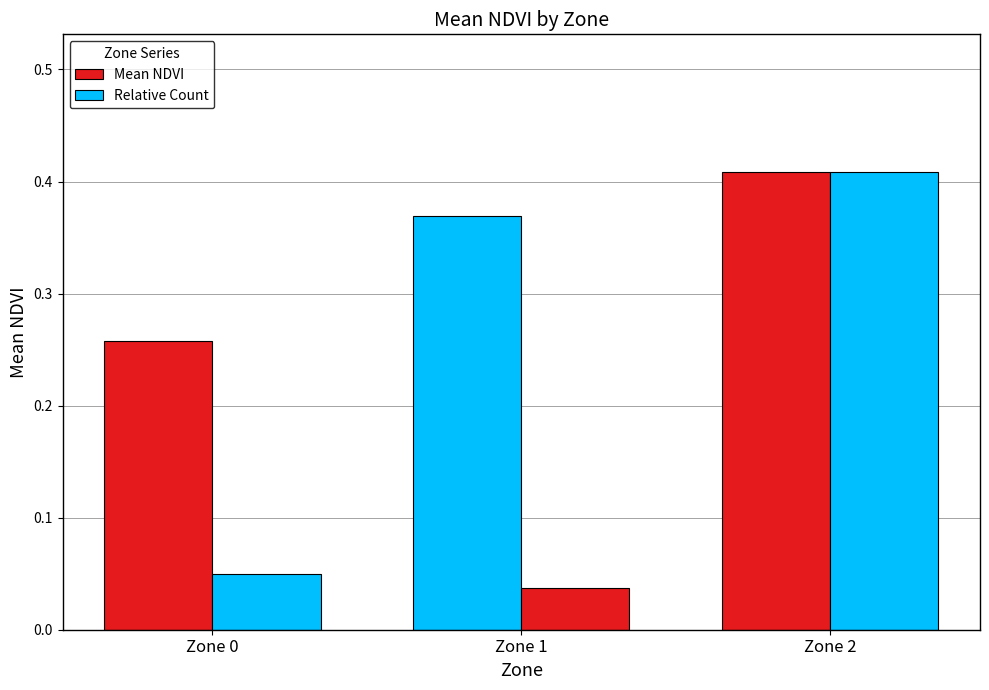

What is the value of the Mean NDVI bar at the 3rd from the left?

0.4